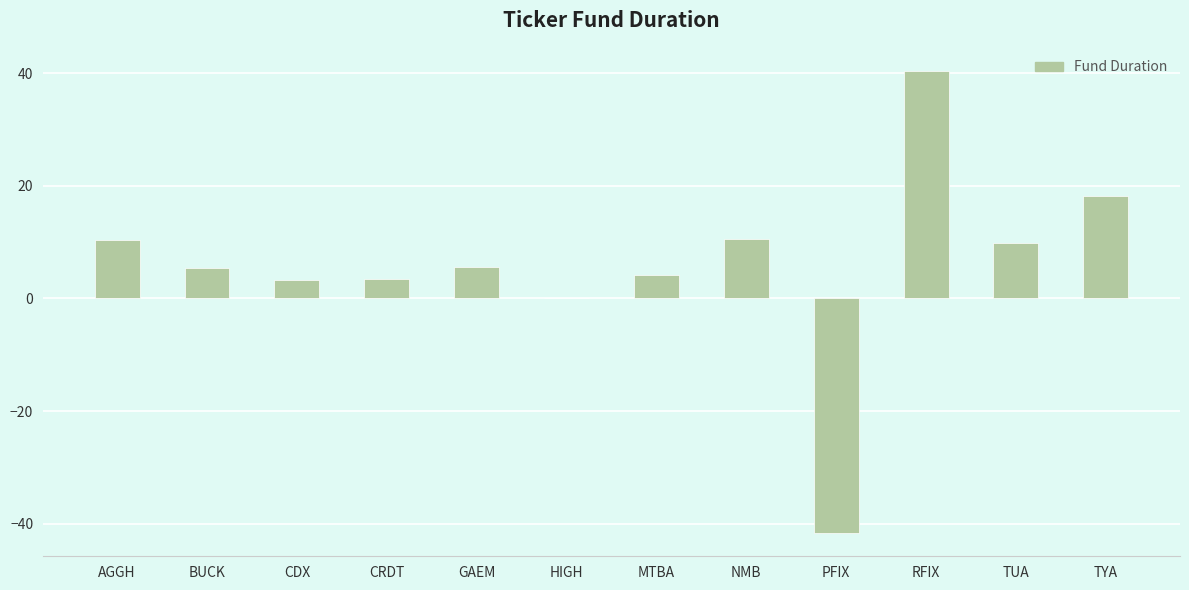

Which label corresponds to the largest value in the chart?

RFIX